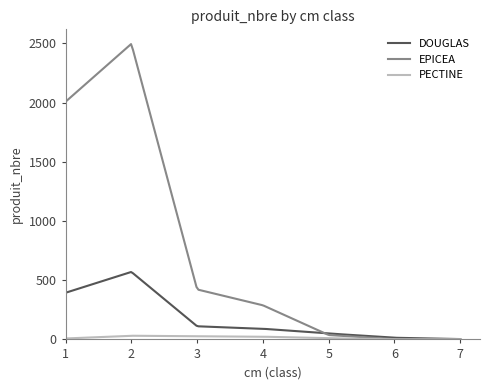

What is the minimum value for EPICEA?

1.0